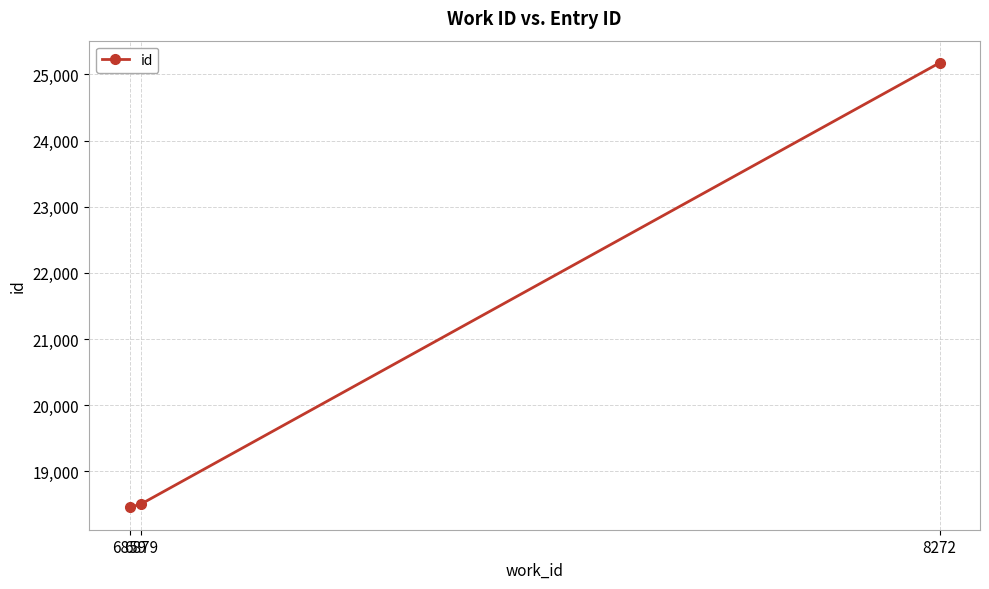

What is the change in value from 6879 to 8272?

+6667